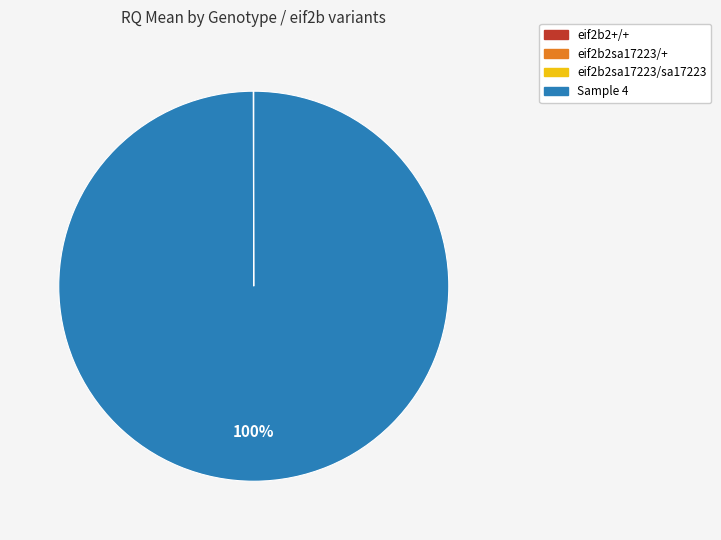

To the nearest percent, what portion does Sample 4 represent?

100%